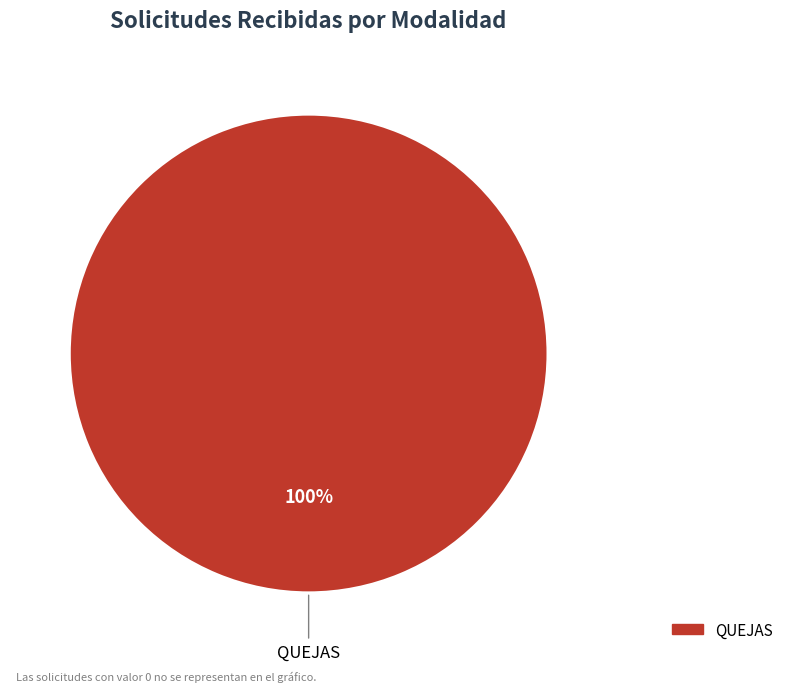

Is there a majority slice in this chart?

Yes